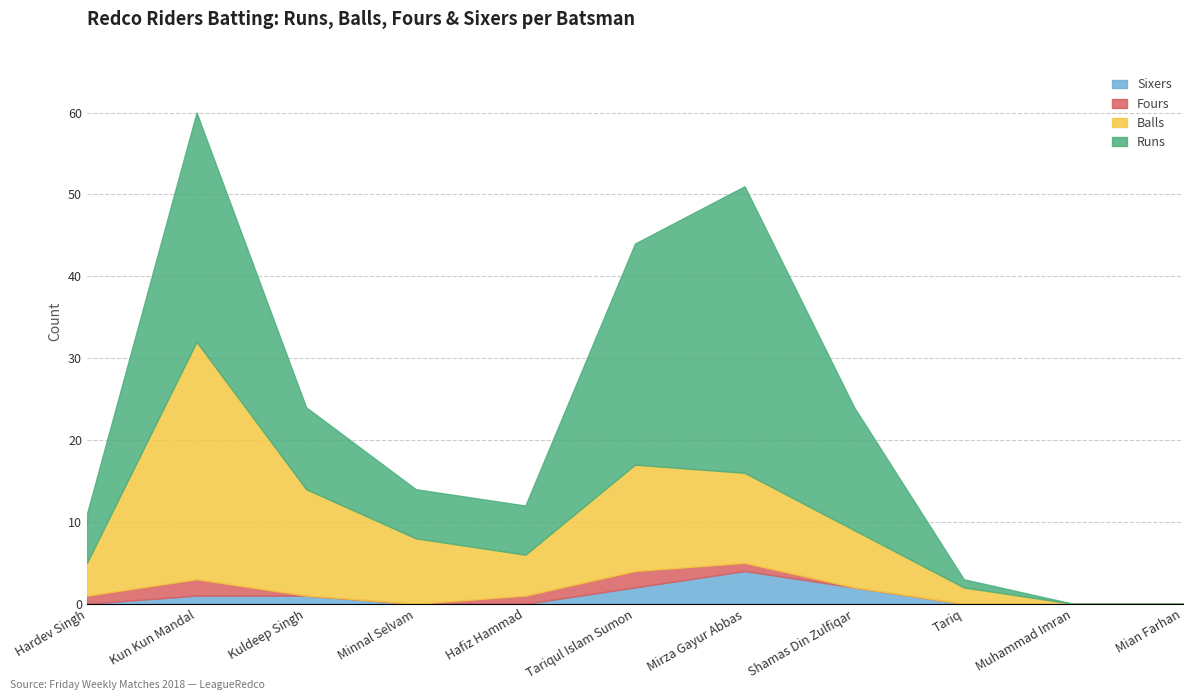

Reading right to left, transcribe all the data shown in this chart.

Runs: 0	0	1	15	35	27	6	6	10	28	6
Balls: 0	0	2	7	11	13	5	8	13	29	4
Fours: 0	0	0	0	1	2	1	0	0	2	1
Sixers: 0	0	0	2	4	2	0	0	1	1	0